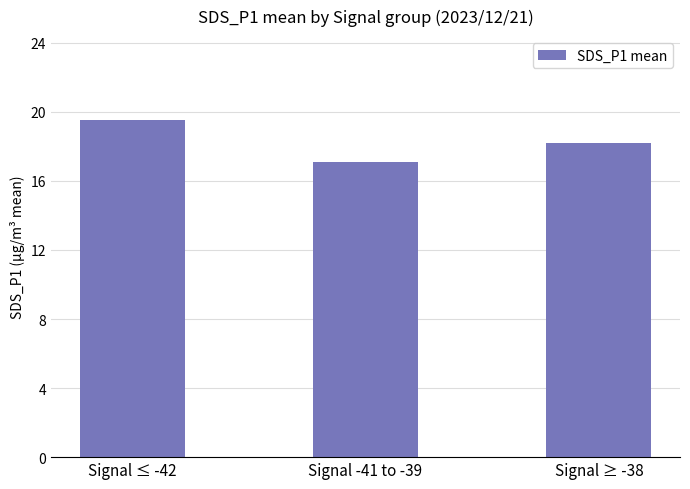

Reading right to left, transcribe all the data shown in this chart.

Signal ≥ -38=18.2	Signal -41 to -39=17.1	Signal ≤ -42=19.5